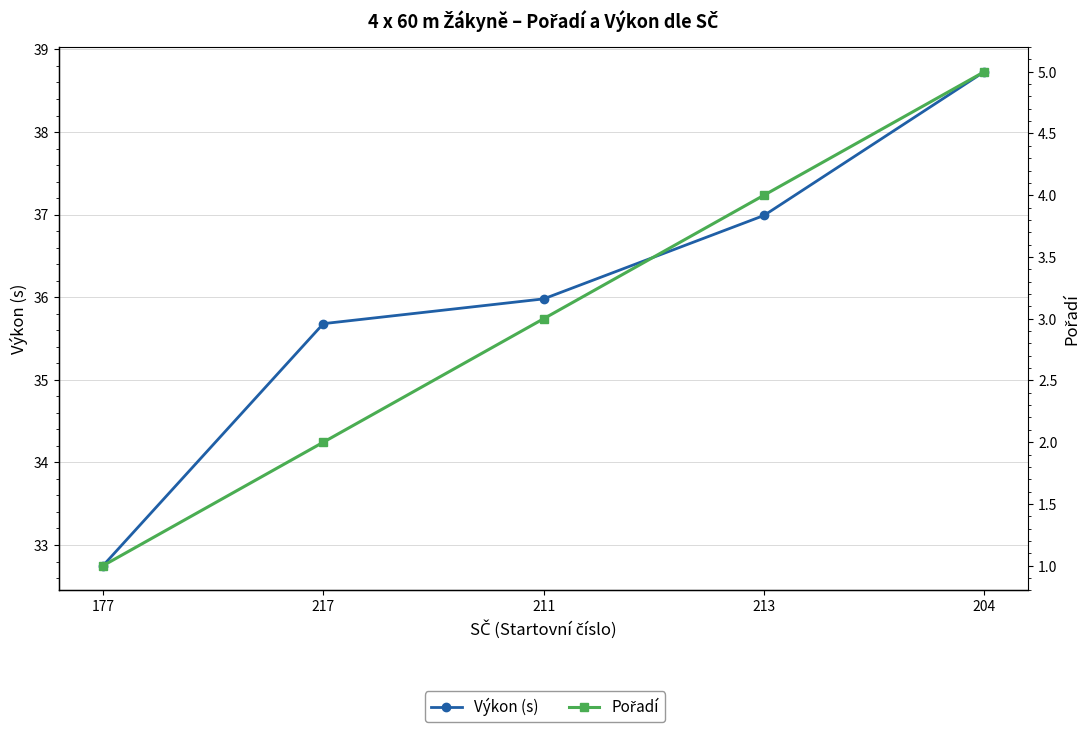

What is the average value of the Pořadí series?

3.0